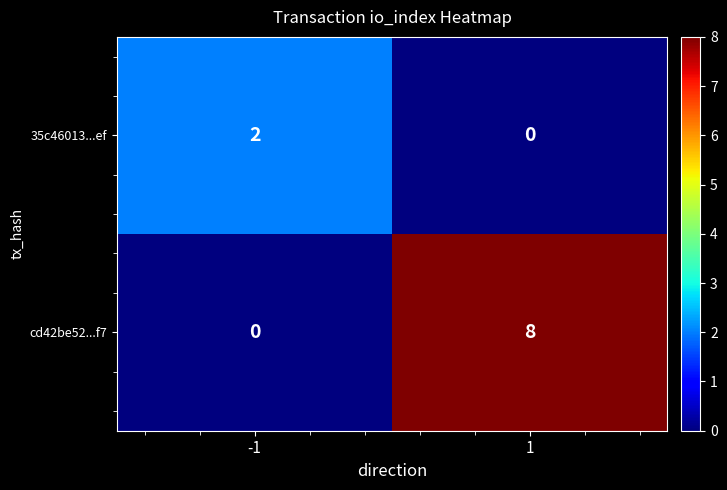

What is the sum of all cd42be52...f7 values?

8